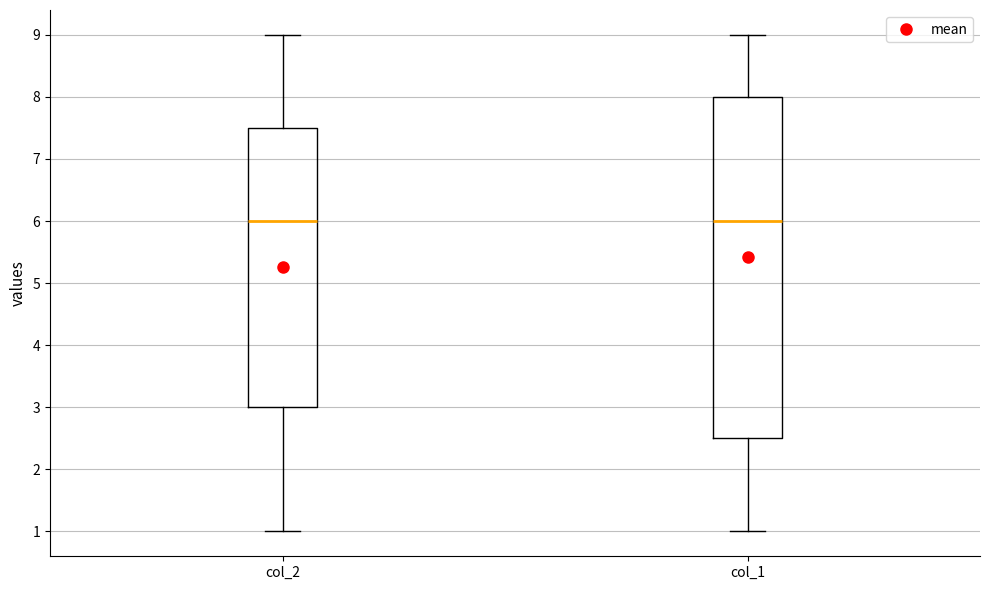

Reading left to right, transcribe this box plot: for each box, give where its median line is, the range the box spans, and where its two whiskers end, as read against the y-axis. The values are not printed on the chart, so give them approximately, as read against the axis.

col_2: median 6.0, box 3.0 to 7.5, whiskers 1.0 to 9.0
col_1: median 6.0, box 2.5 to 8.0, whiskers 1.0 to 9.0